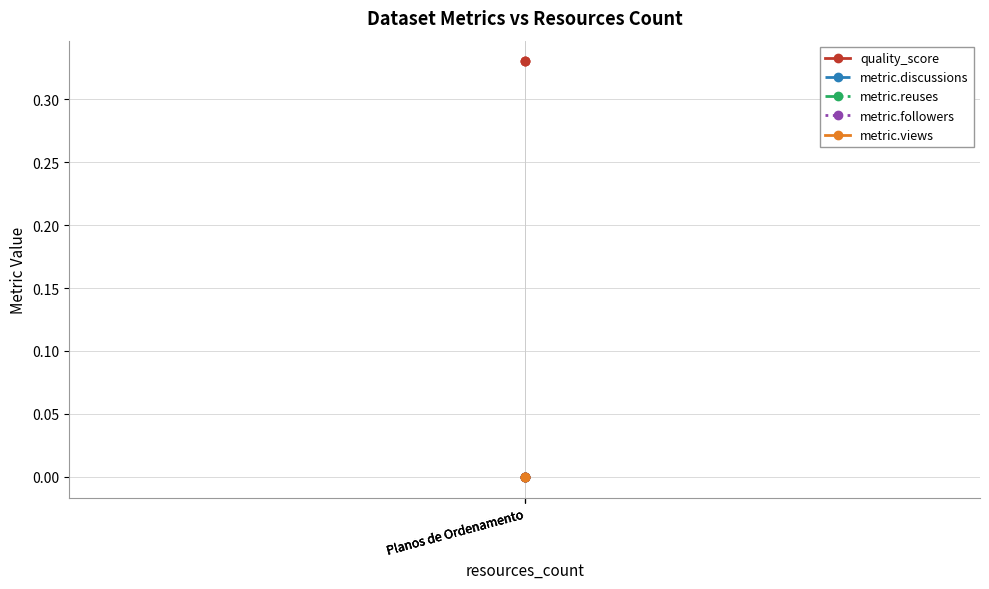

True or false: metric.discussions has a value of 0.0 at Planos de Ordenamento.

True